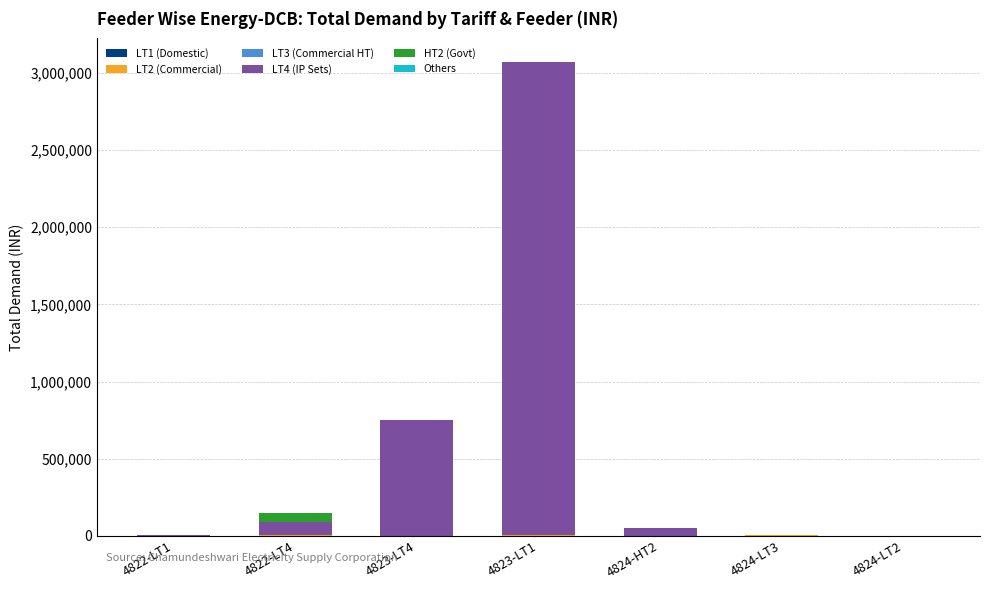

At which category is the sum across all series the highest?

4823-LT1